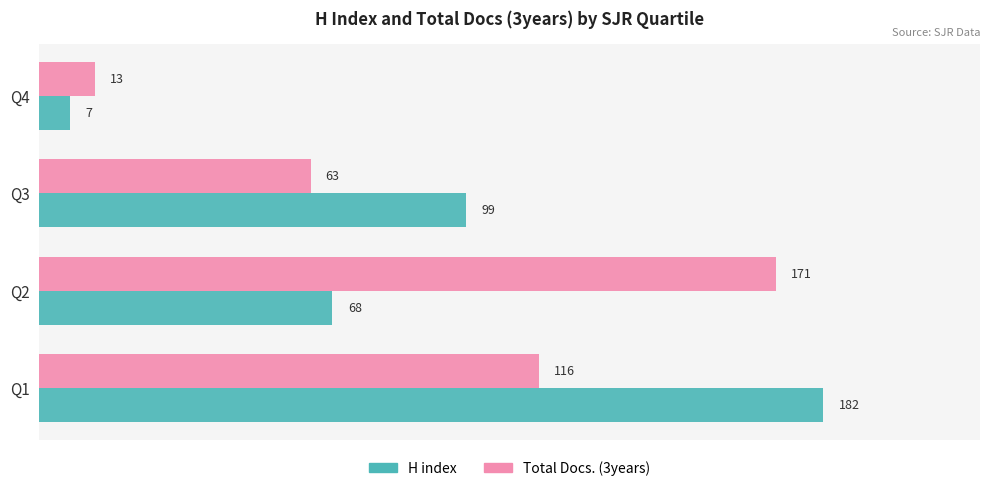

The value of Total Docs. (3years) at Q1 is 190. True or false?

False